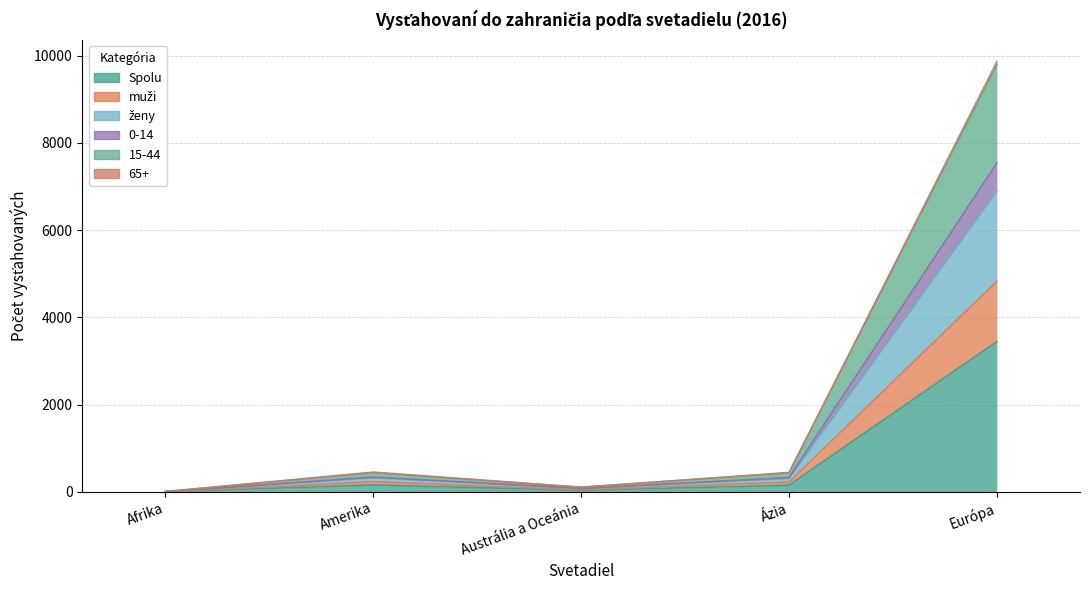

What is the label of the 5th point from the left?

Európa